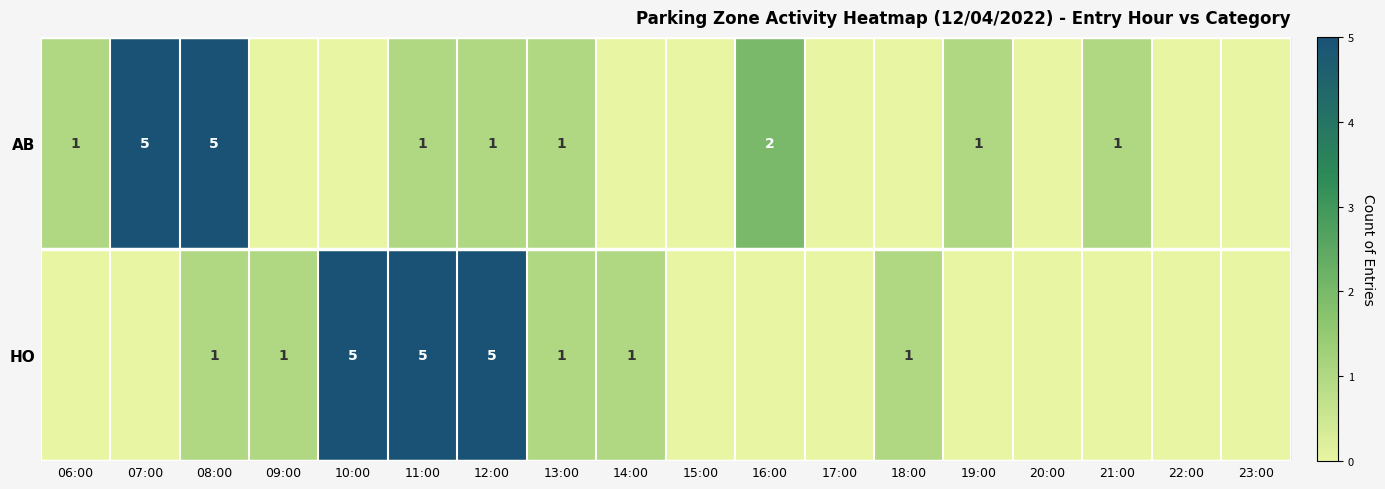

True or false: AB has a value of 2 at 19:00.

False